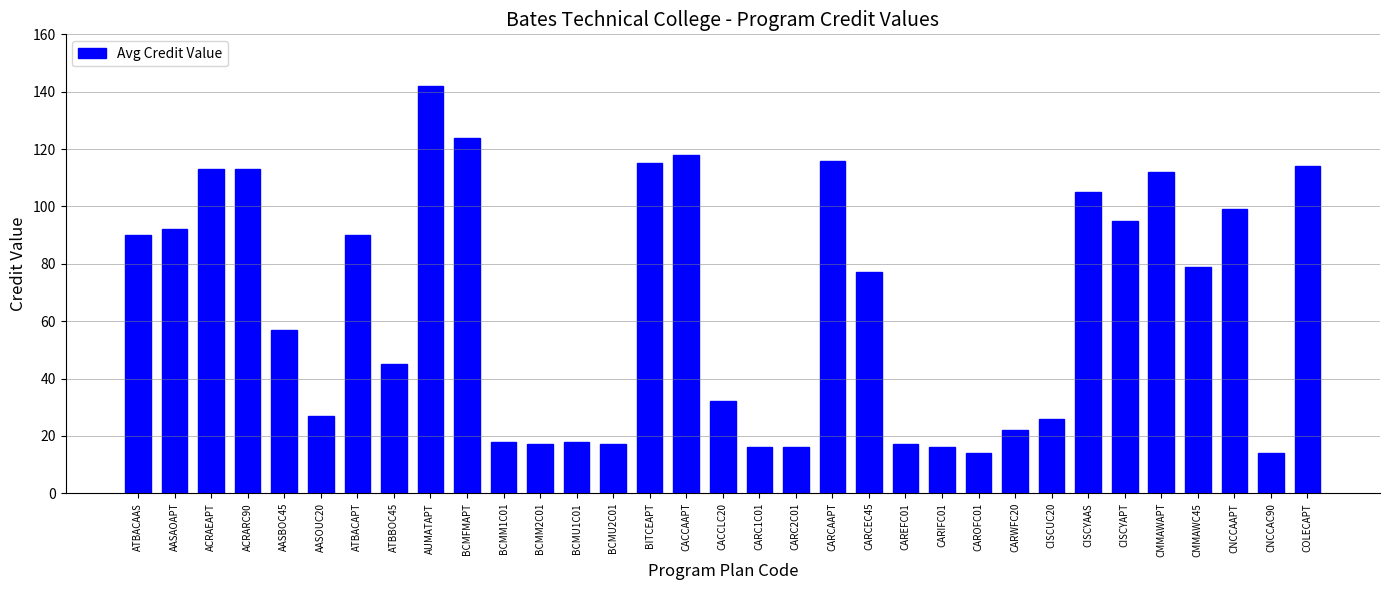

Is it true that the value at CARC2C01 is 16?

True